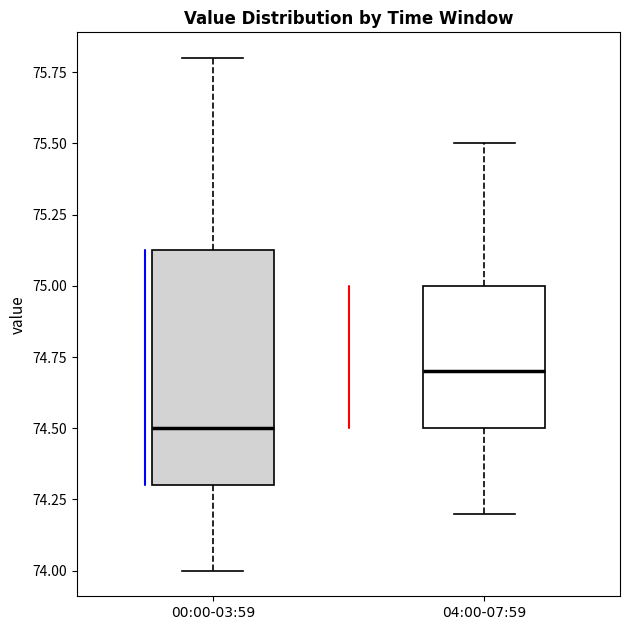

Where does the median line of the box for 04:00-07:59 sit on the y-axis? The values are not printed on the chart, so give them approximately, as read against the axis.

74.70